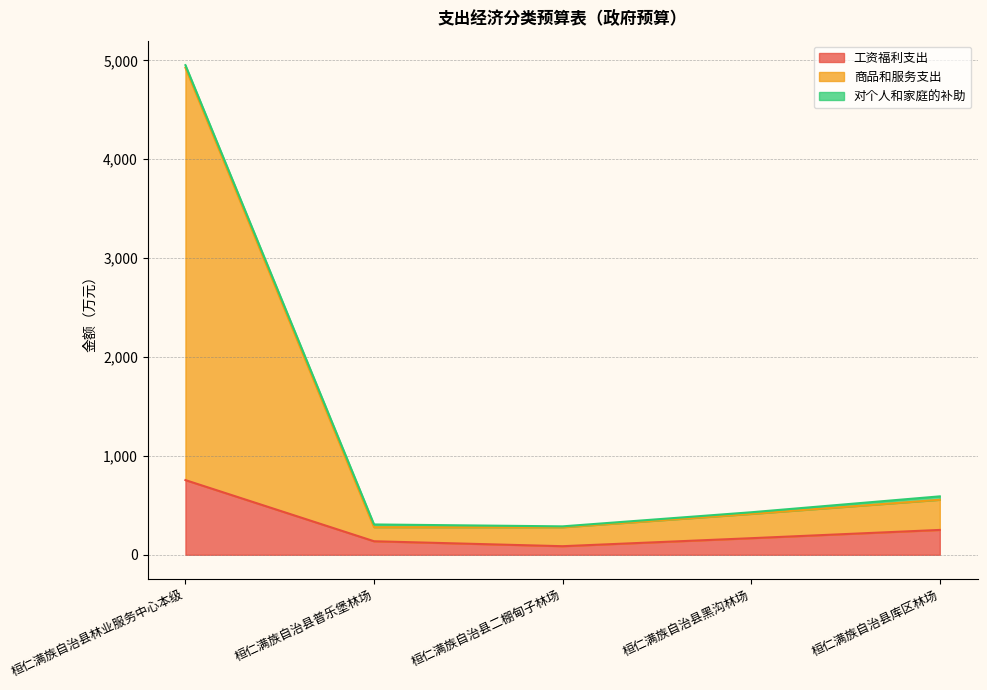

Which series has the largest total across all categories?

商品和服务支出